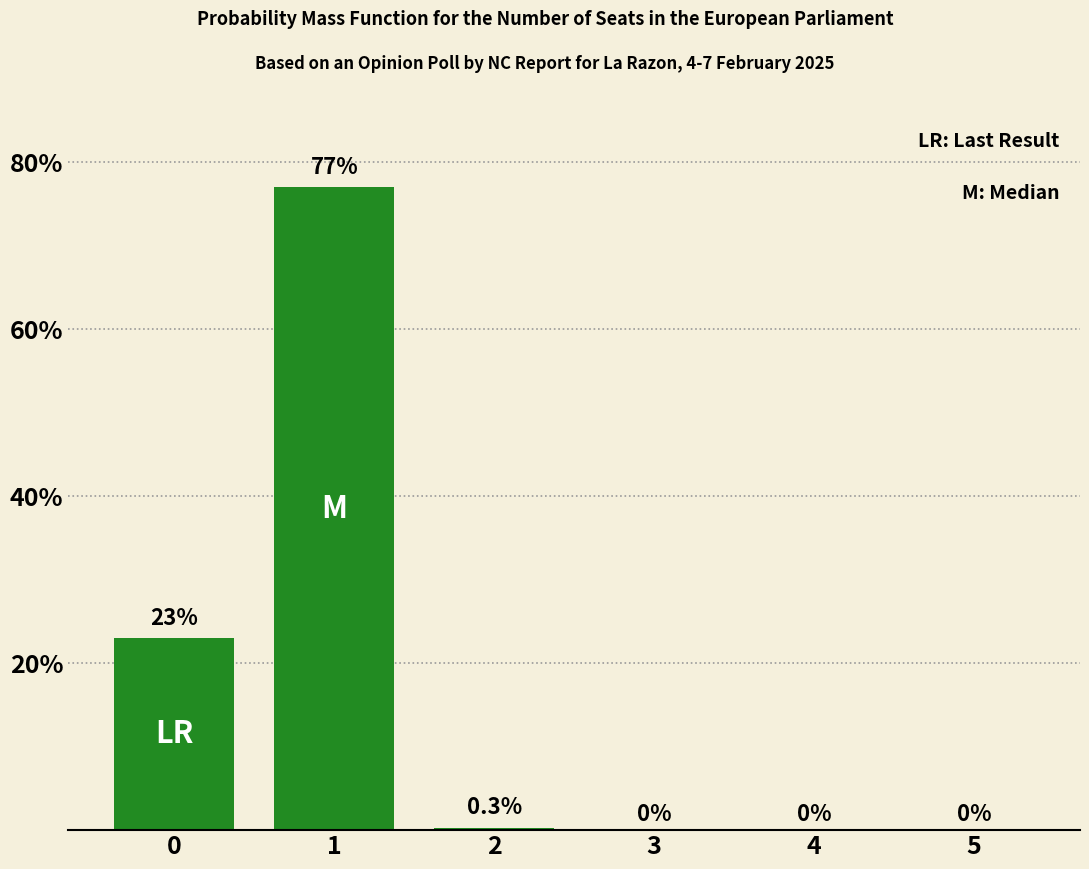

The value at 2 is 0.3. True or false?

True